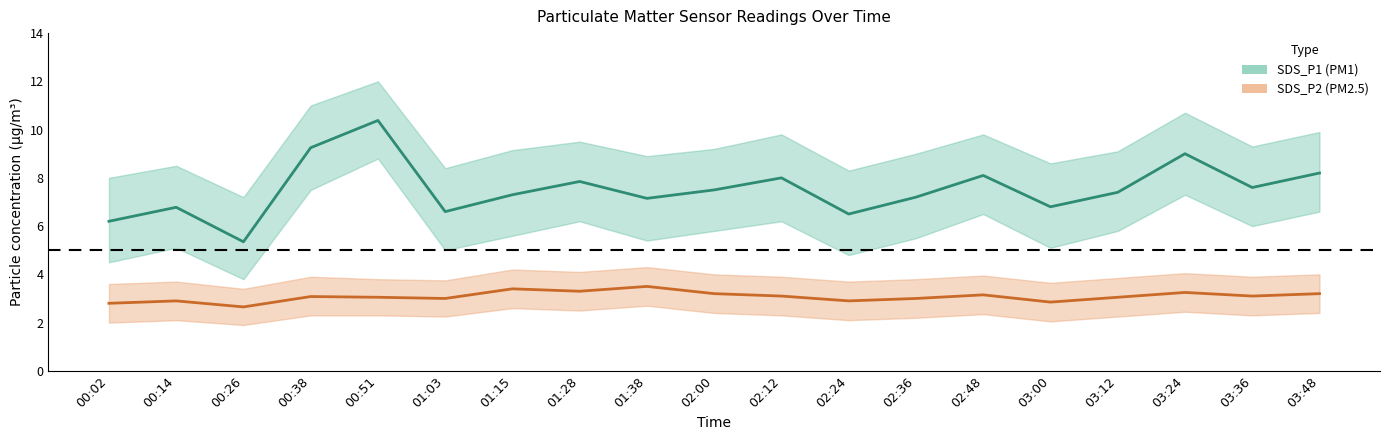

Which has a higher value, 01:28 or 02:24?

01:28